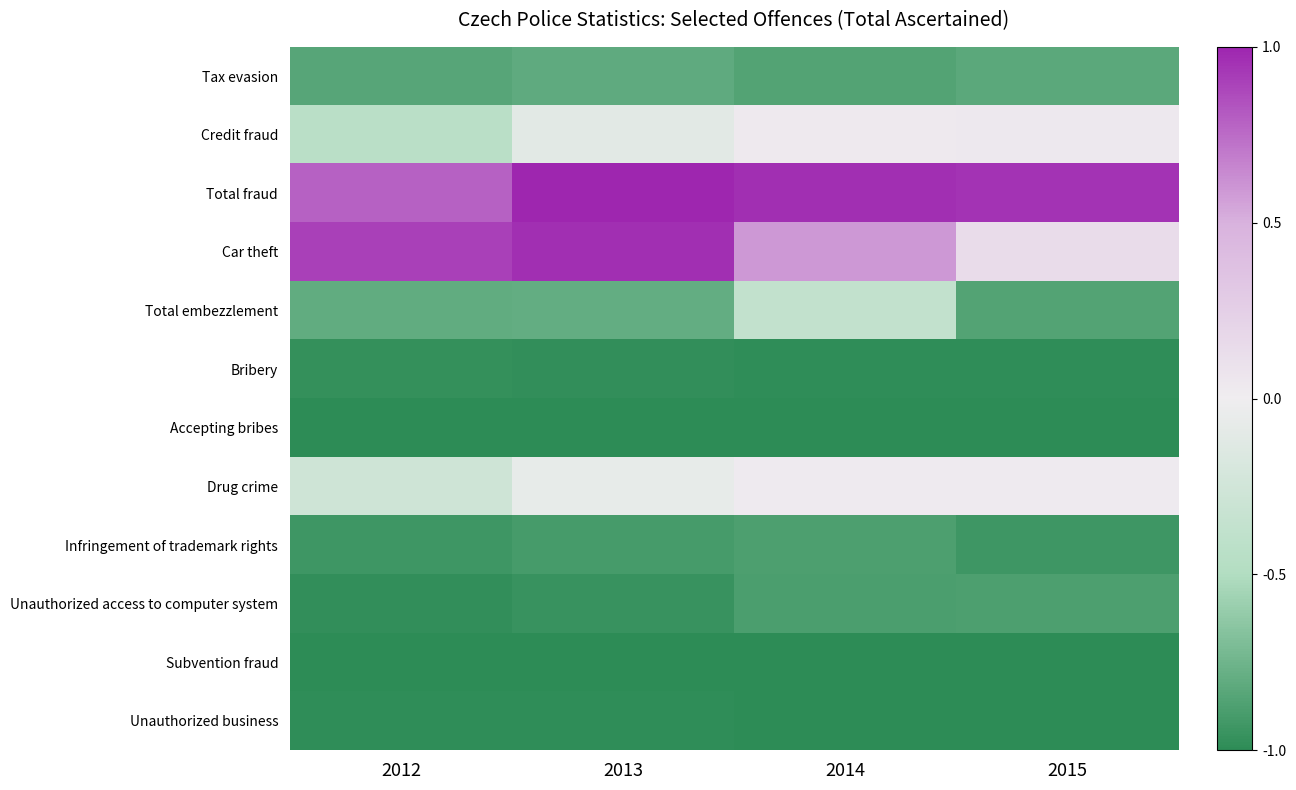

Count the number of categories in the chart.

4